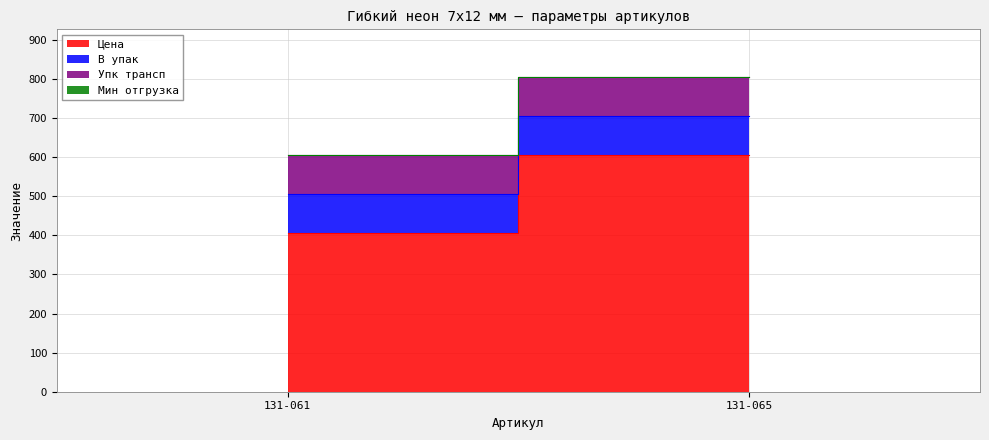

At which category does the chart reach its peak across all series?

131-065